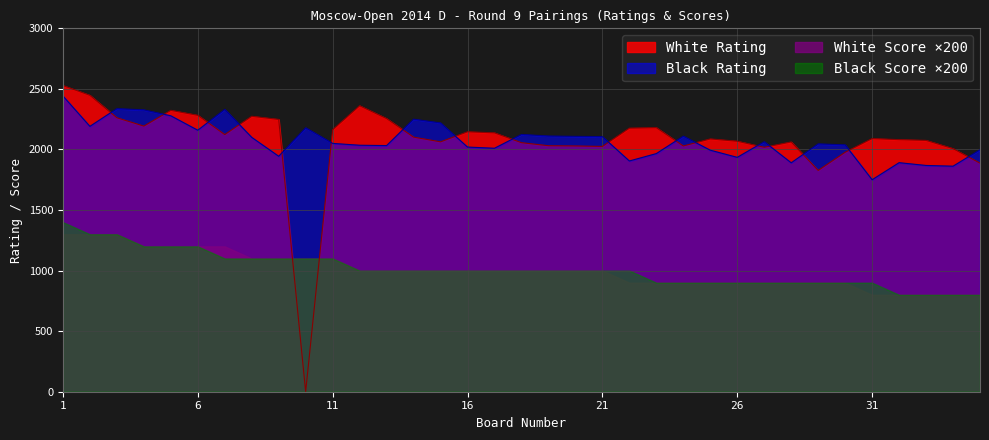

True or false: Black Rating and White Score ×200 intersect in this chart.

False